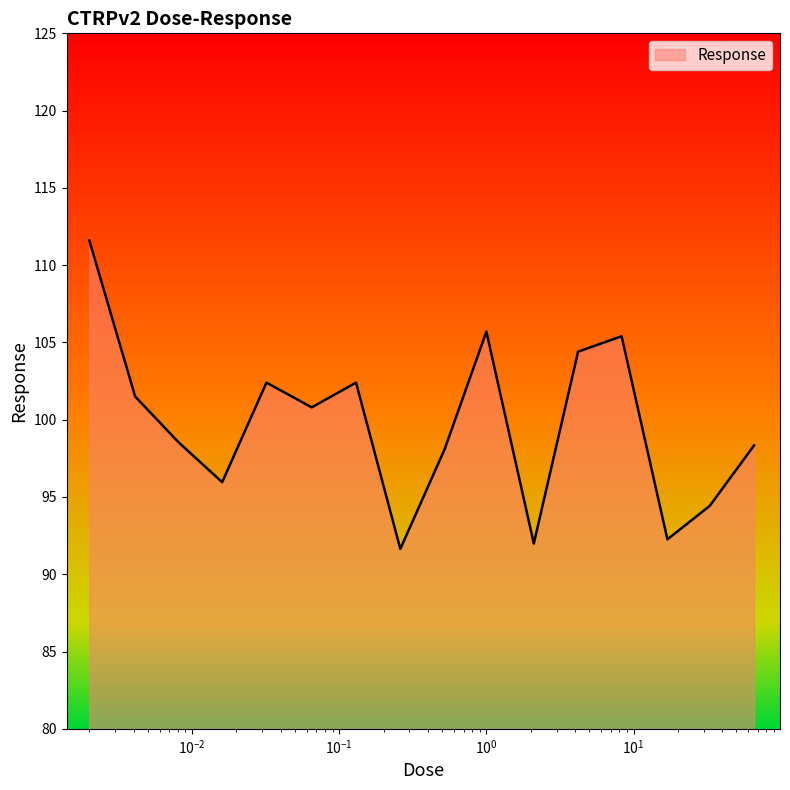

What is the difference between the maximum and minimum values?

20.0